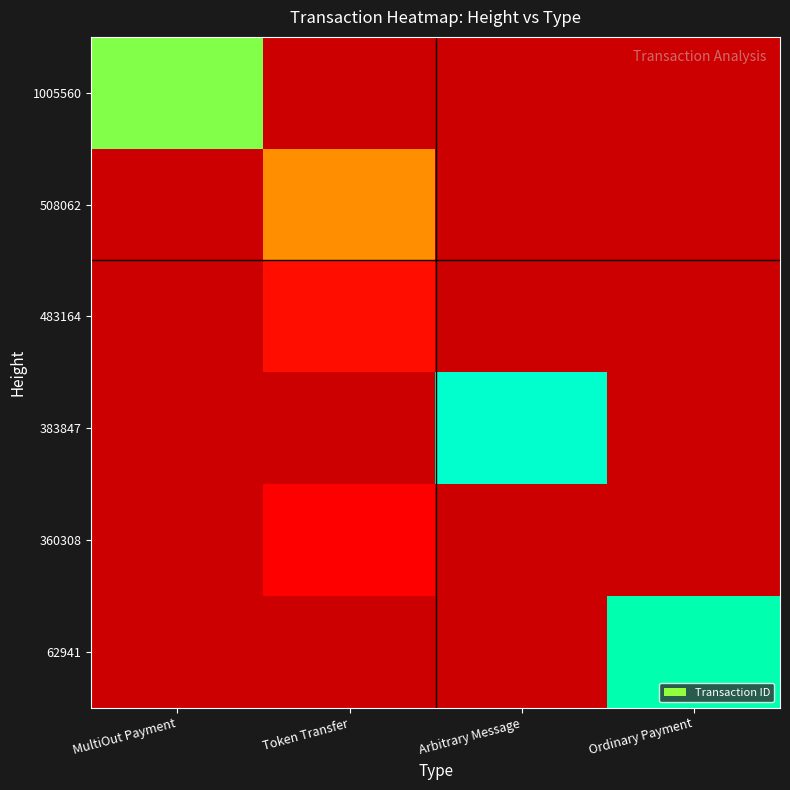

At how many categories does at least one series exceed 6715610377073360896?

3